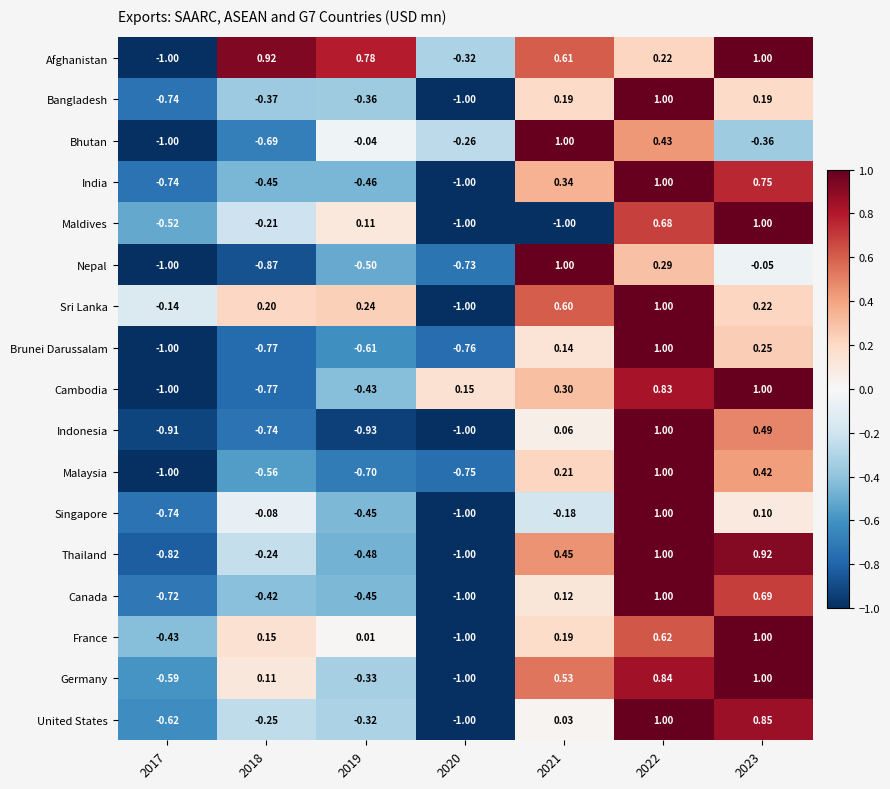

How many negative values does the Maldives series have?

4